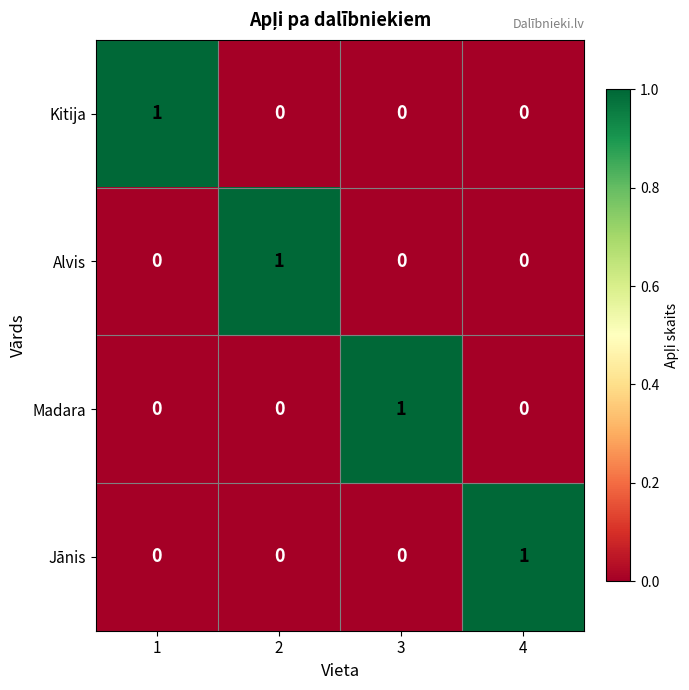

Reading left to right, transcribe all the data shown in this chart.

Kitija: 1	0	0	0
Alvis: 0	1	0	0
Madara: 0	0	1	0
Jānis: 0	0	0	1